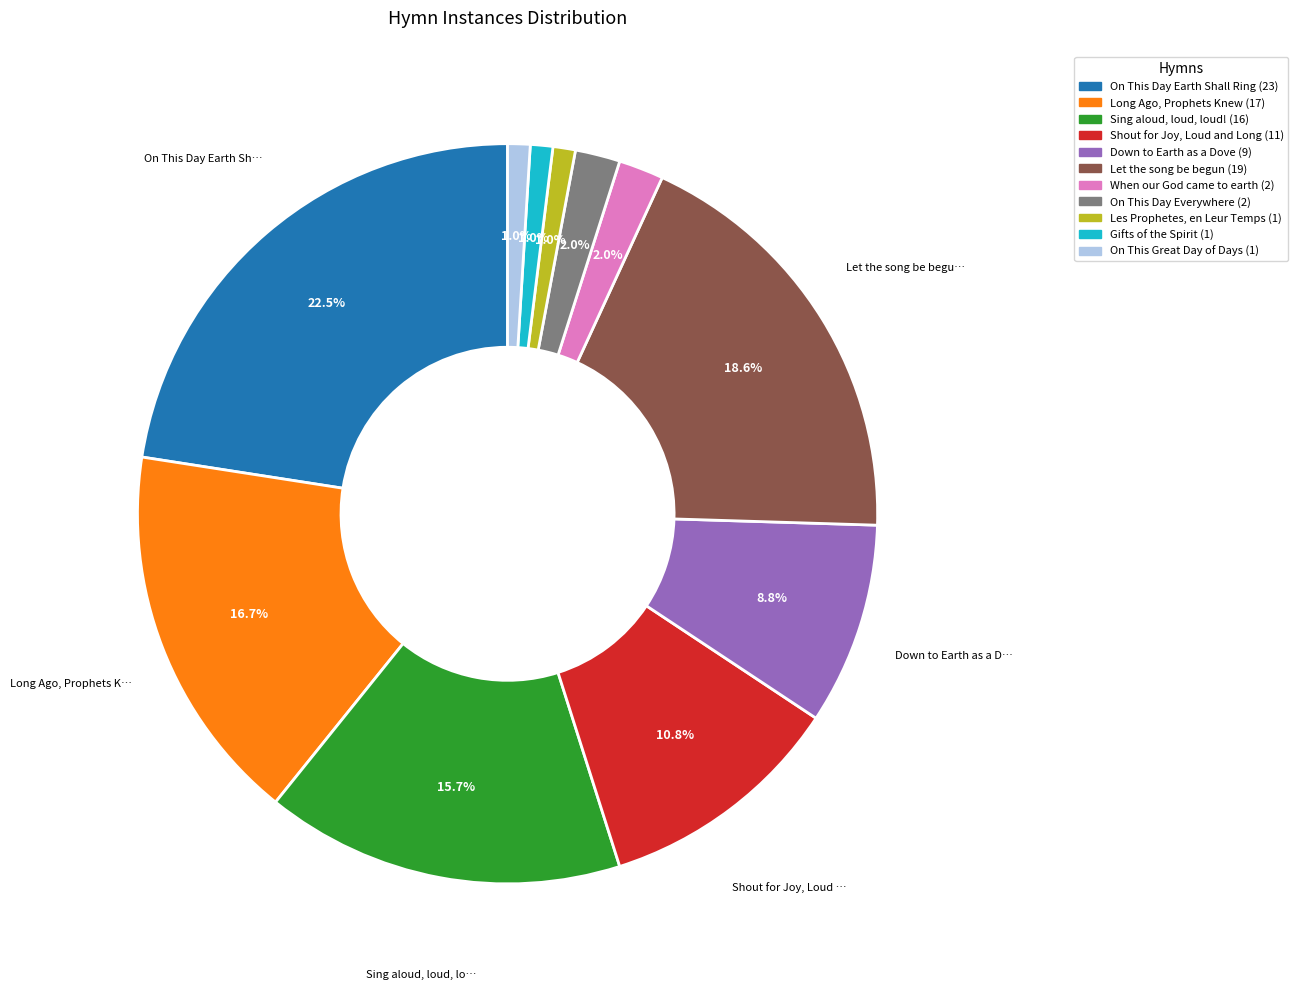

Approximately how many times larger is the value at Shout for Joy, Loud and Long compared to Sing aloud, loud, loud!?

0.7